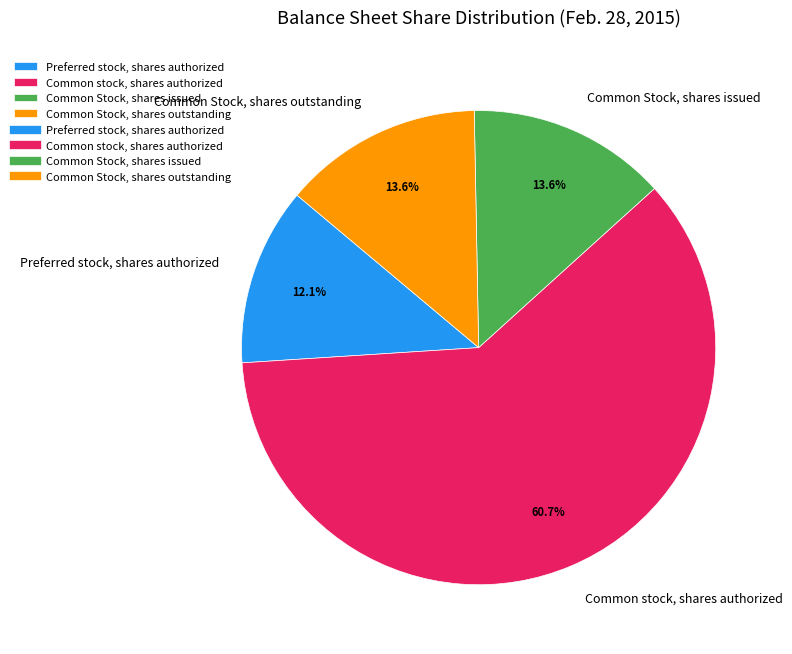

Which slice is the largest?

Common stock, shares authorized